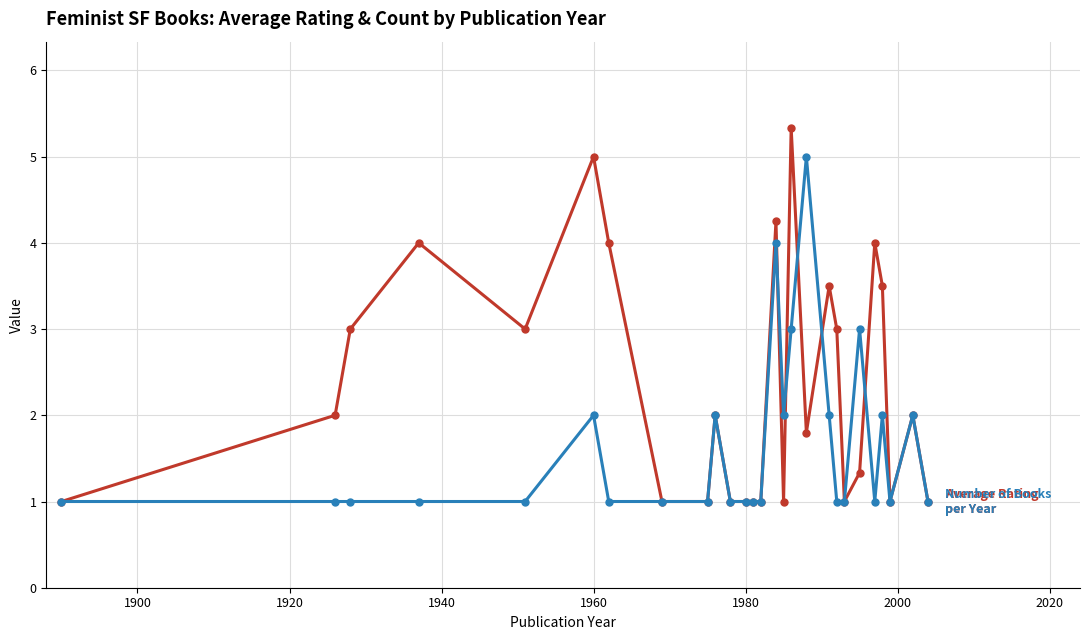

What is the maximum value shown in the chart?

5.3